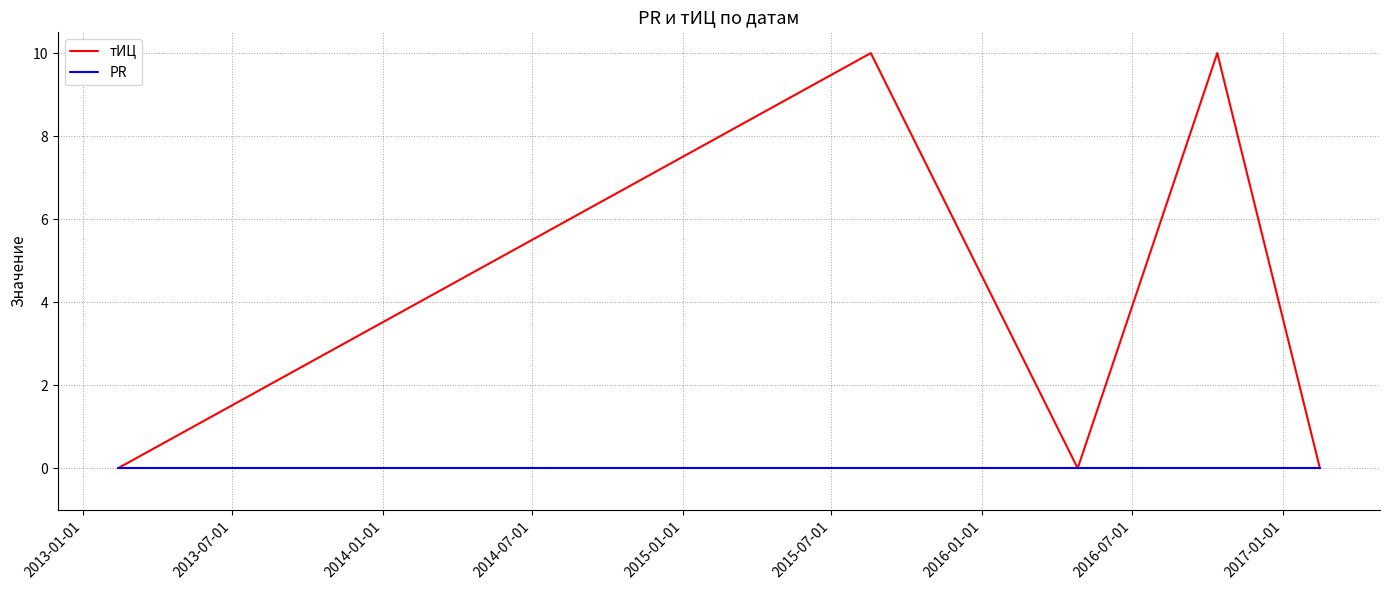

Rank the series by their average value, from highest to lowest.

тИЦ, PR